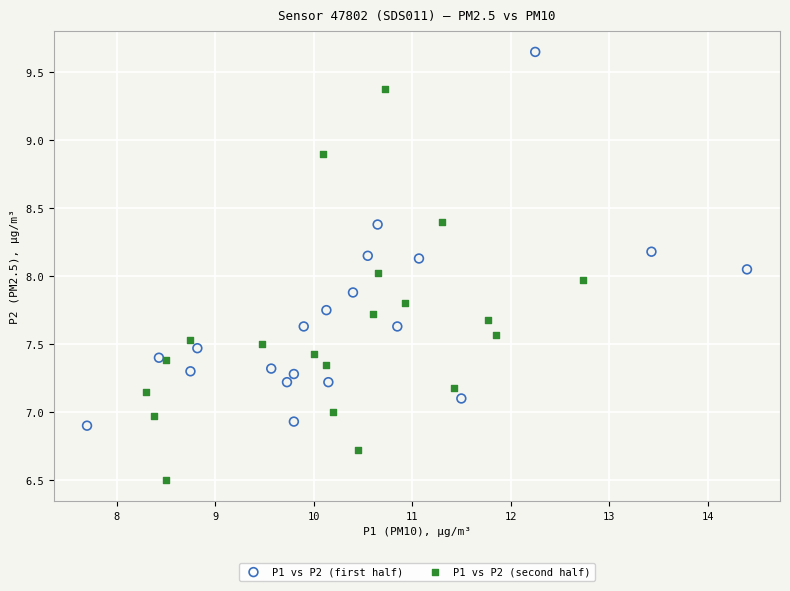

Which series contains the lowest Y value?

P1 vs P2 (second half)